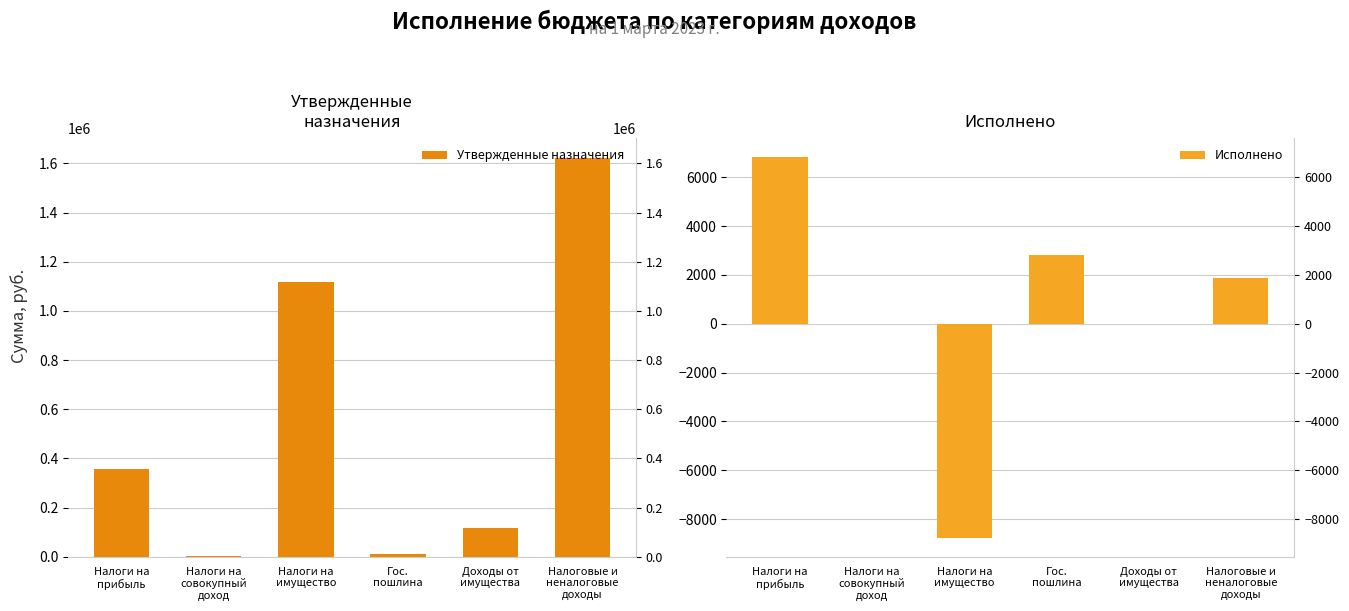

At how many categories does at least one series exceed 178059?

3